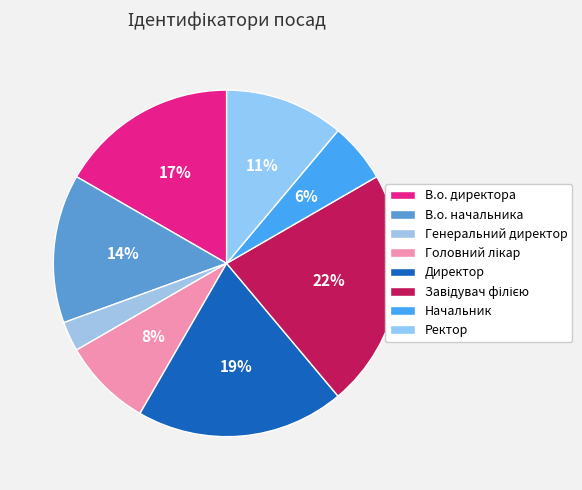

To the nearest percent, what percentage of the pie is Начальник?

6%